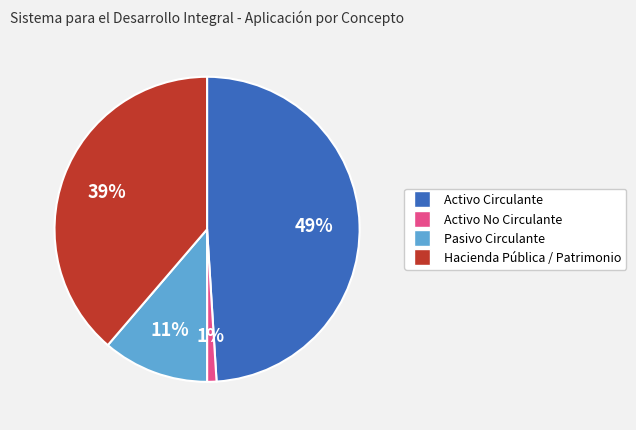

To the nearest percent, what is the average slice percentage?

25%